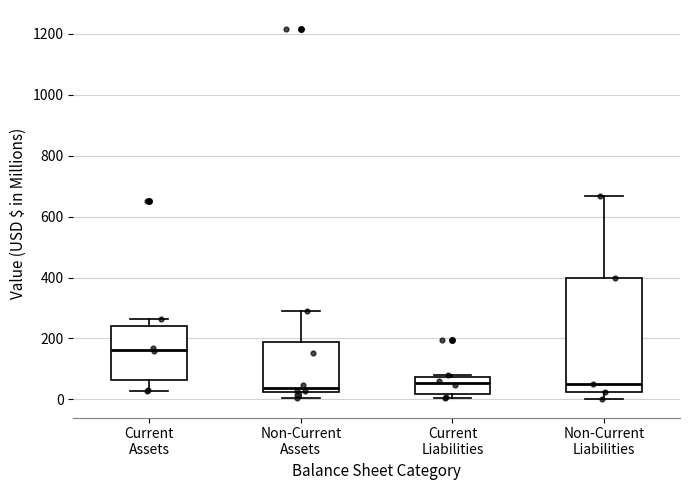

Where does the upper whisker of the box for Non-Current Assets end on the y-axis? The values are not printed on the chart, so give them approximately, as read against the axis.

300